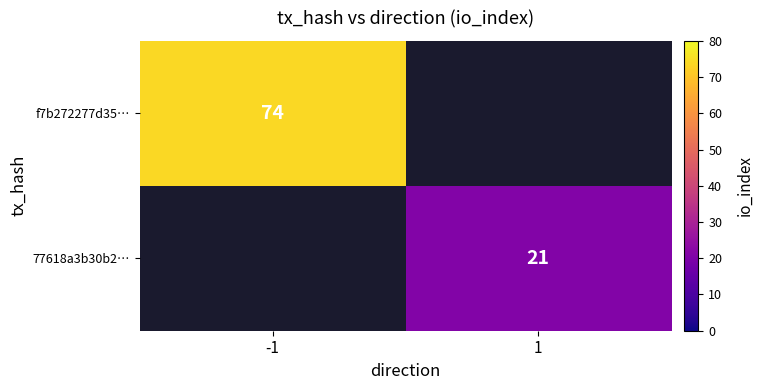

The value of 77618a3b30b2… at 1 is 15. True or false?

False